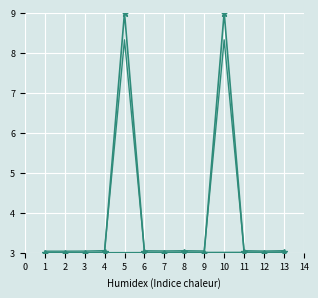

How many lines are shown in the chart?

3